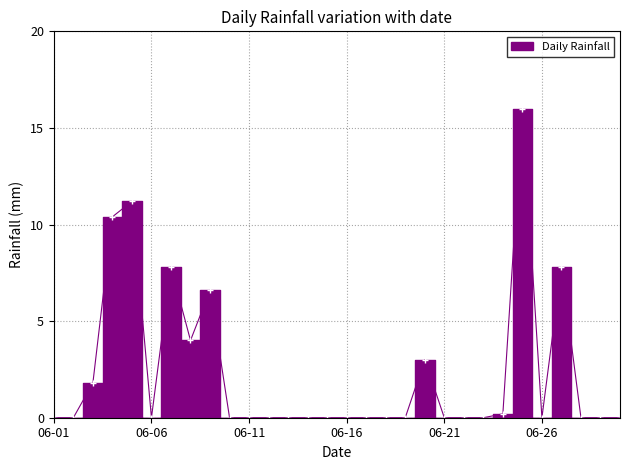

Rank the categories by value from lowest to highest.

2022-06-01, 2022-06-02, 2022-06-06, 2022-06-10, 2022-06-11, 2022-06-12, 2022-06-13, 2022-06-14, 2022-06-15, 2022-06-16, 2022-06-17, 2022-06-18, 2022-06-19, 2022-06-21, 2022-06-22, 2022-06-23, 2022-06-26, 2022-06-28, 2022-06-29, 2022-06-30, 2022-06-24, 2022-06-03, 2022-06-20, 2022-06-08, 2022-06-09, 2022-06-07, 2022-06-27, 2022-06-04, 2022-06-05, 2022-06-25